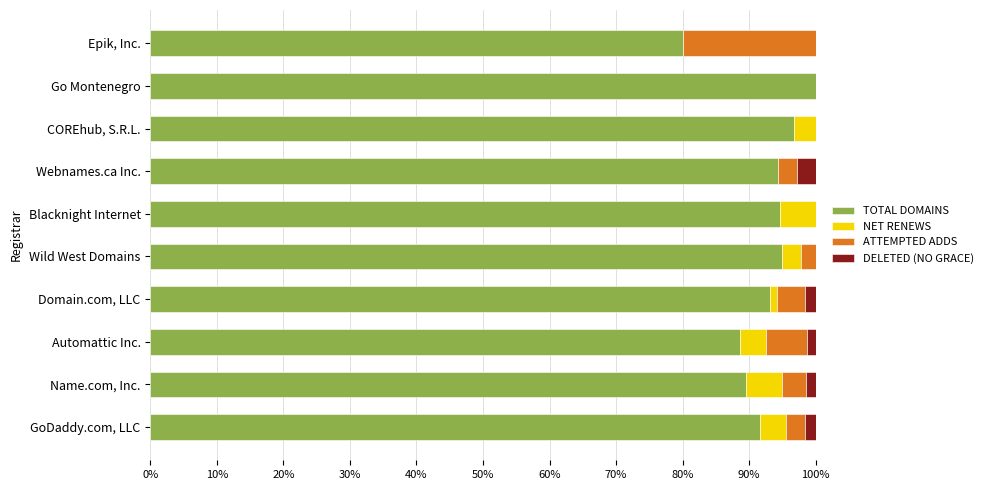

What is the total value across all series at Wild West Domains?

100.0